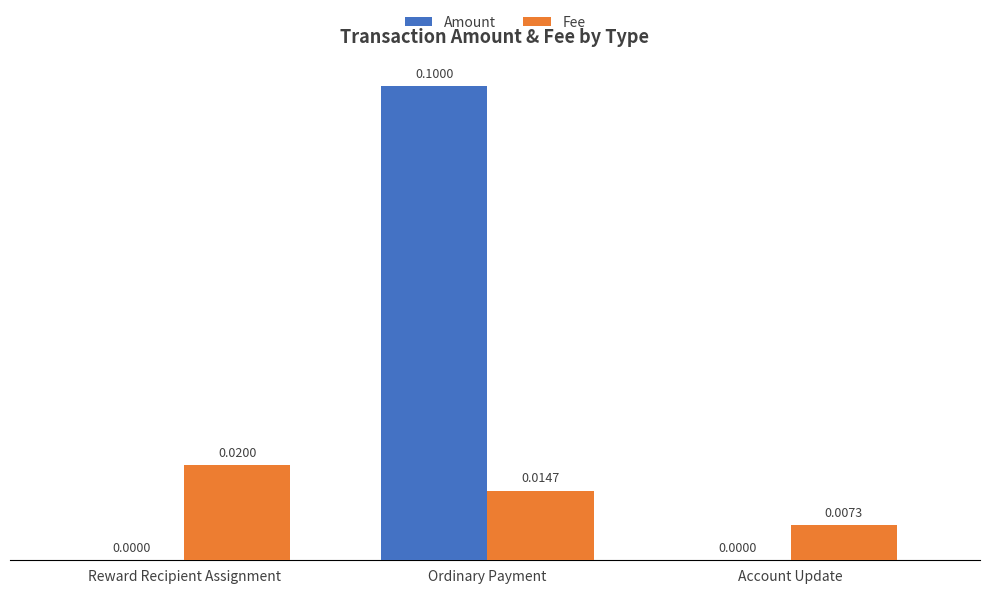

Which series changed the most between Ordinary Payment and Account Update?

Amount